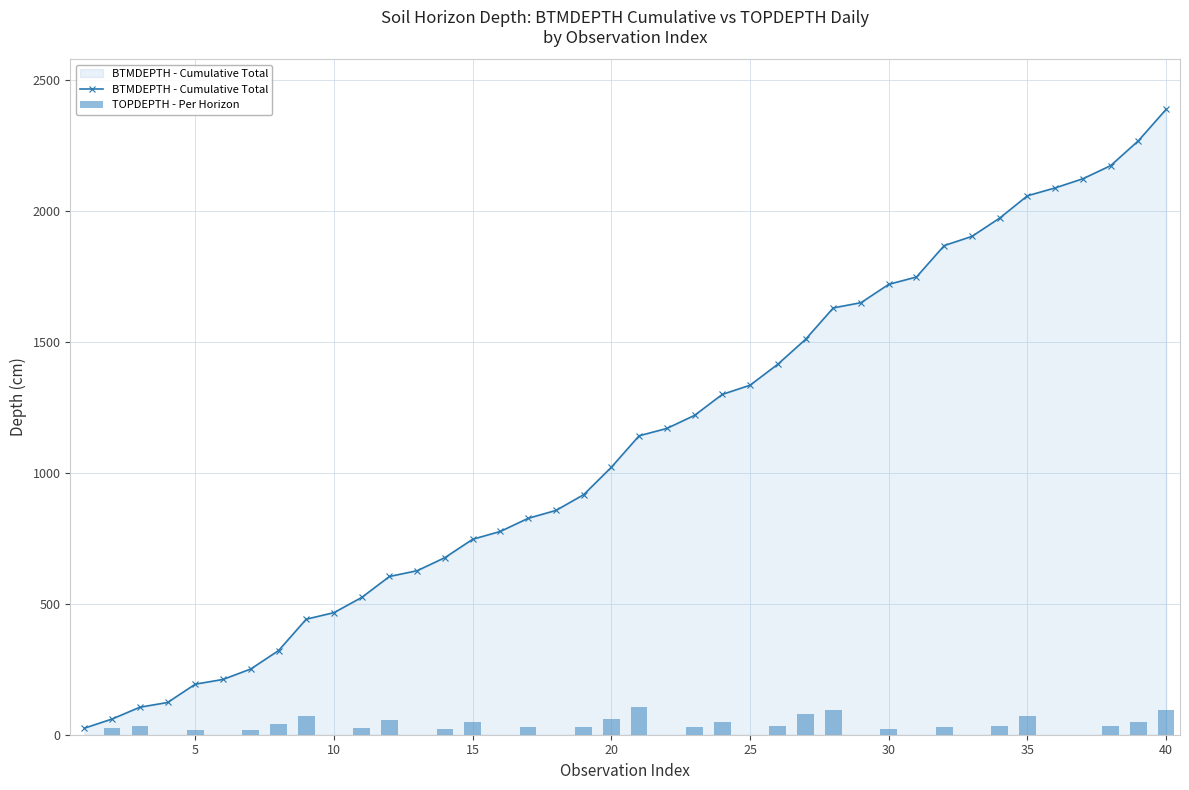

What is the maximum value for BTMDEPTH - Cumulative Total?

2387